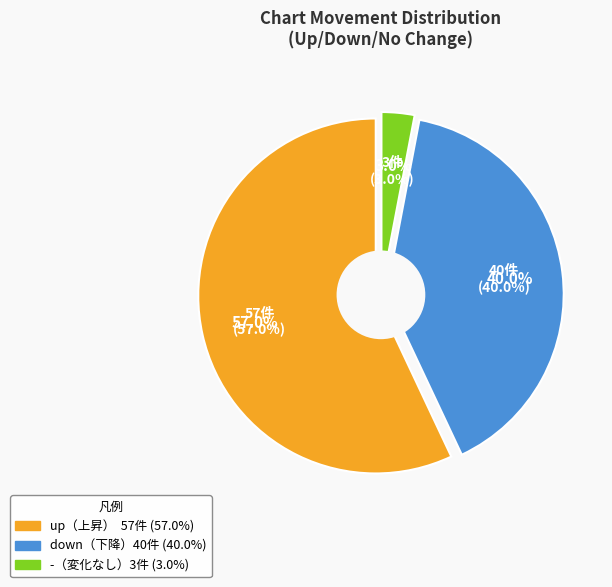

Approximately how many times larger is the value at up compared to -?

19.0